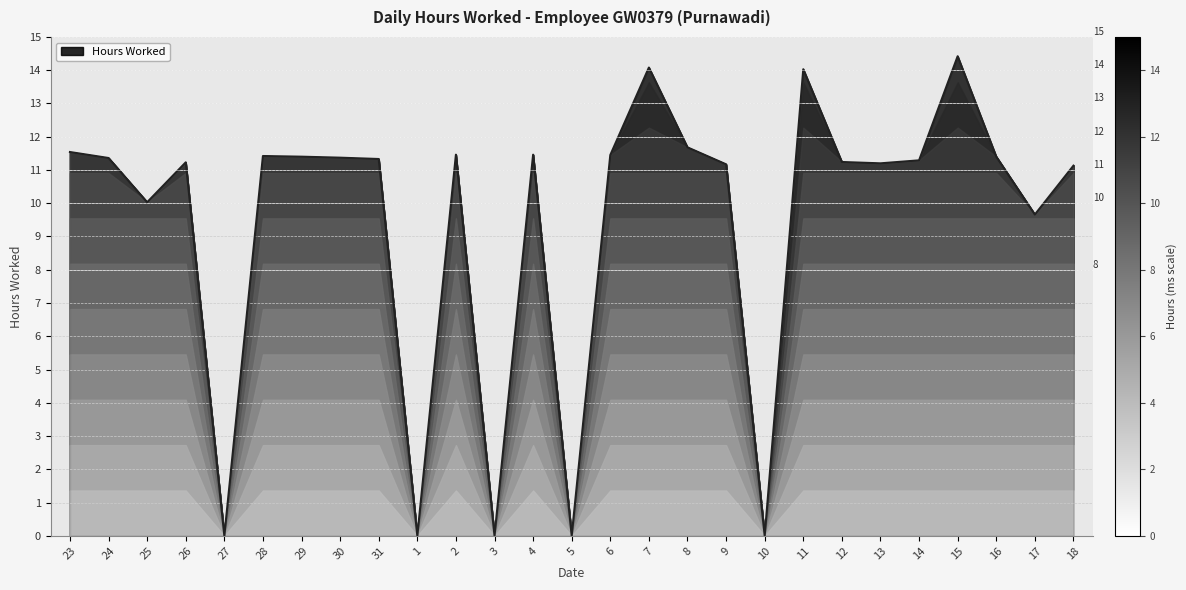

True or false: the data shows 11.4 at 28.

True